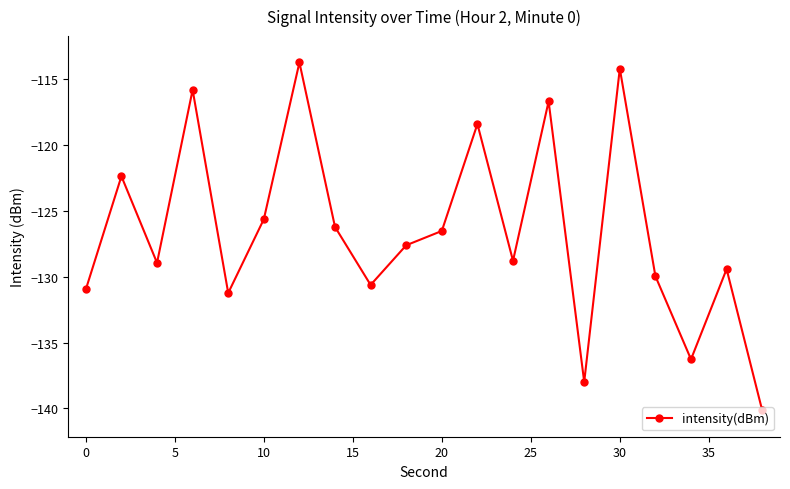

How many categories are shown in the chart?

20